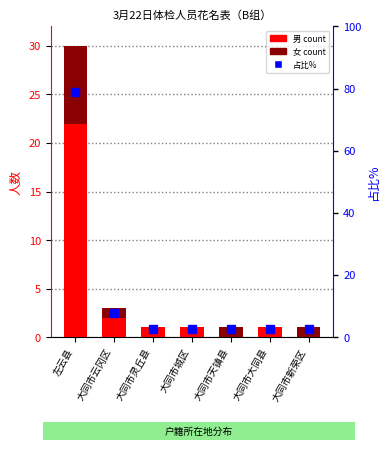

What is the label of the 7th bar from the left?

大同市新荣区